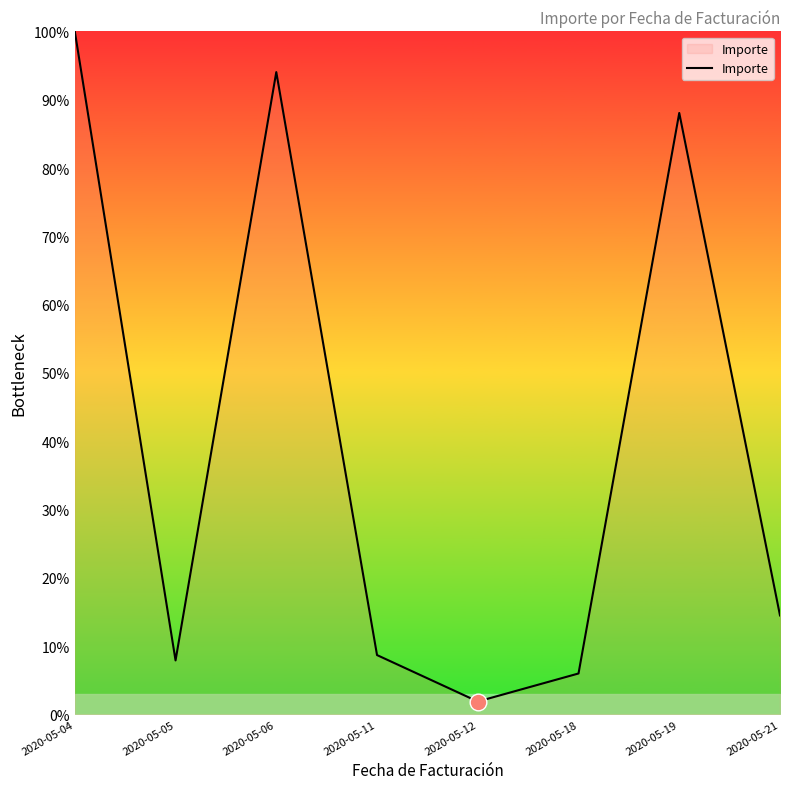

Is it true that the value at 2020-05-05 is 7.9?

True